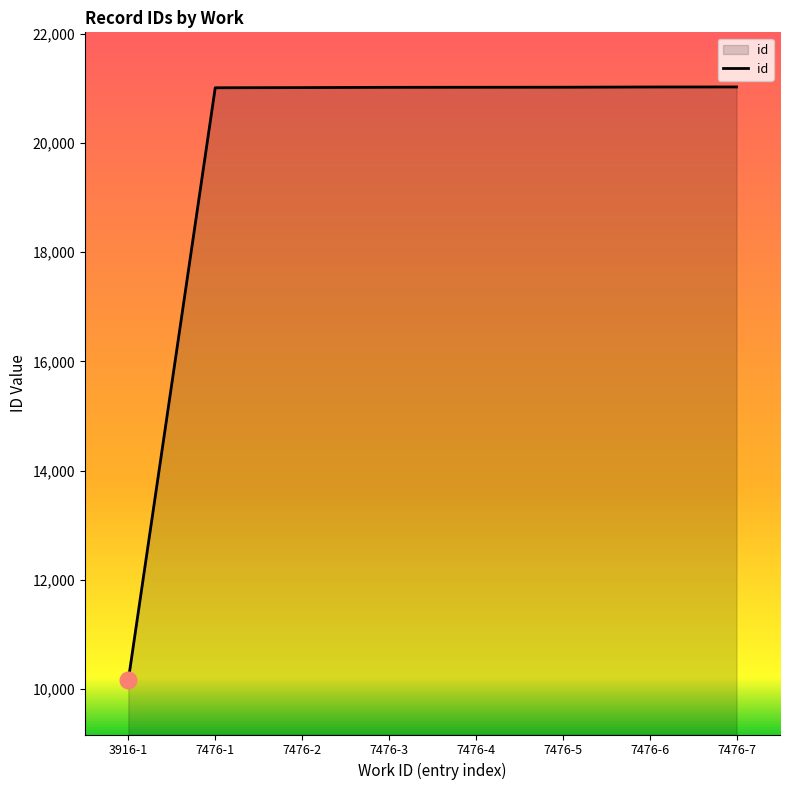

What is the sum of the values at 7476-3 and 7476-2?

42029